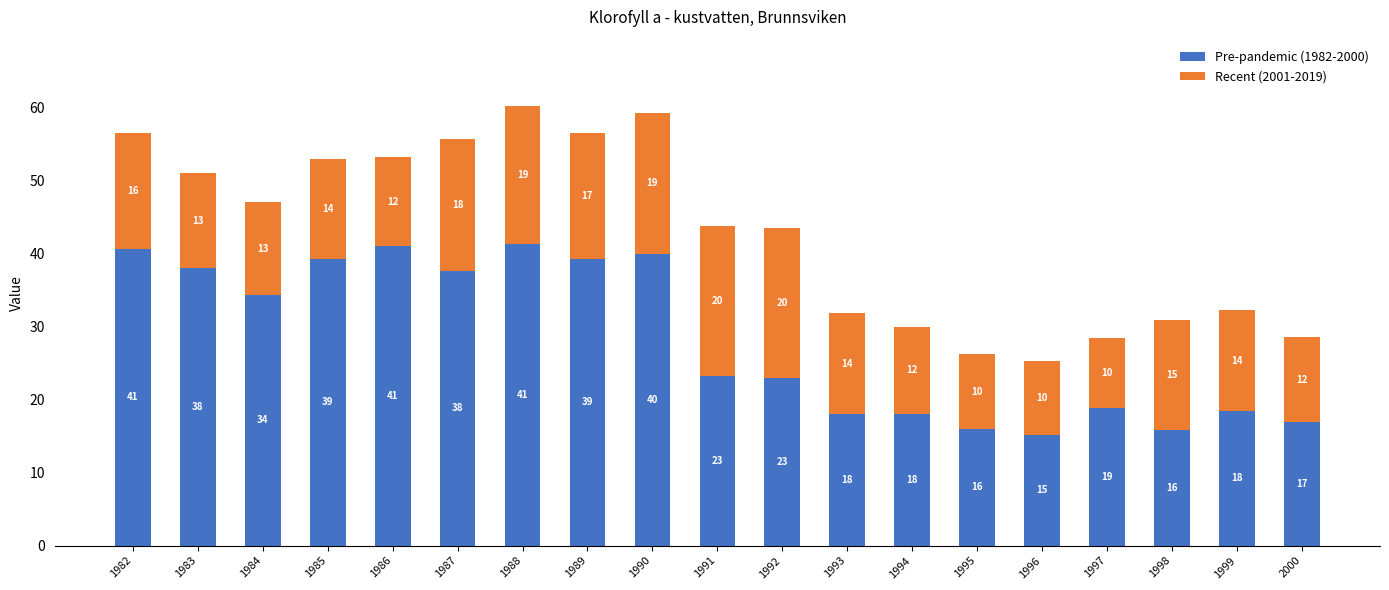

What is the highest value of the Pre-pandemic (1982-2000) series?

41.3